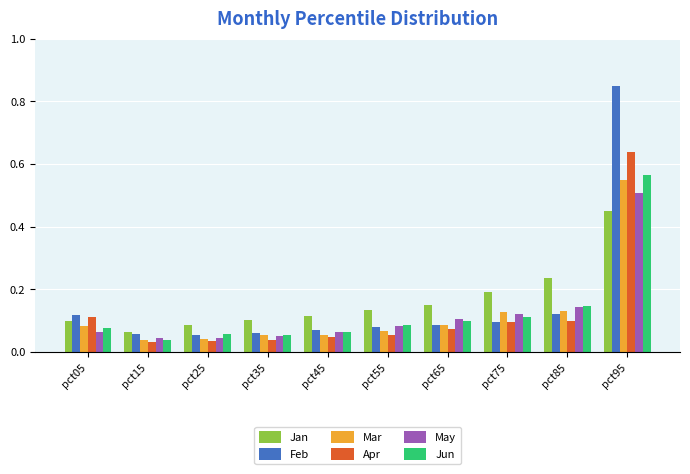

True or false: May has a value of 0.1 at pct65.

True